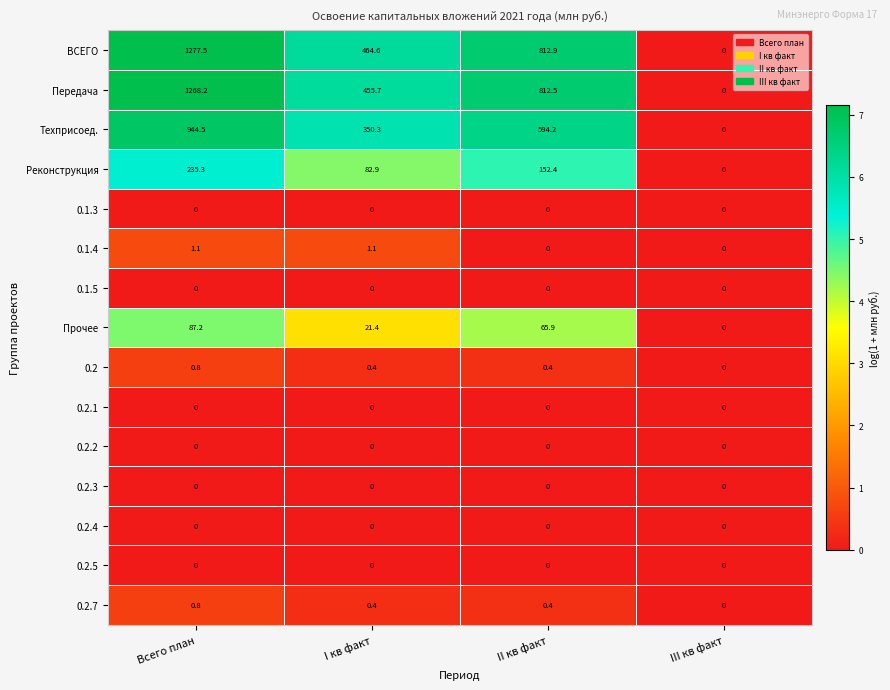

At how many categories does at least one series exceed 5?

3